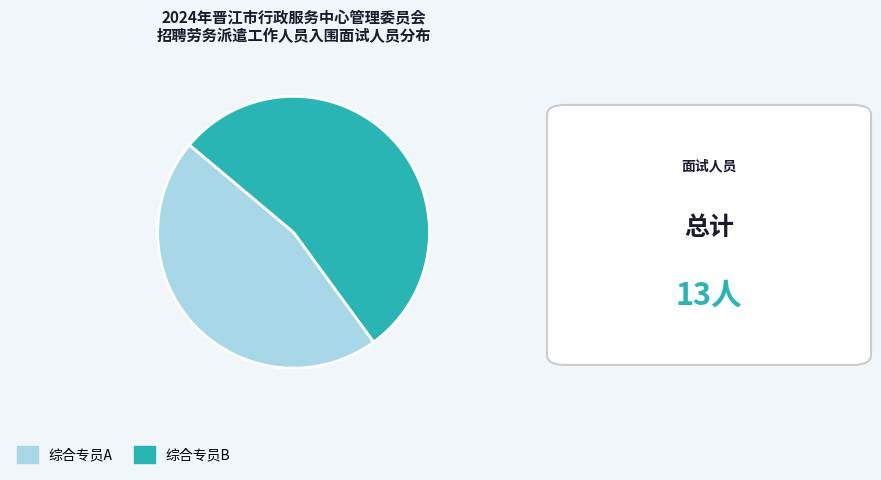

Which slice is the smallest?

综合专员A